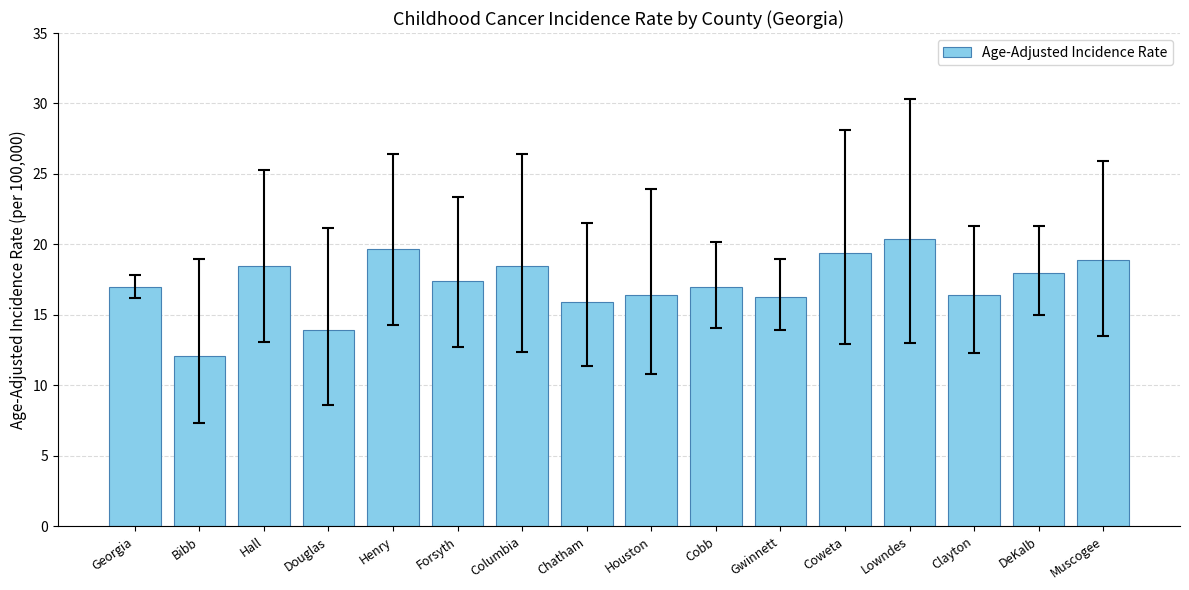

What is the change in value from Georgia to Gwinnett?

-0.7